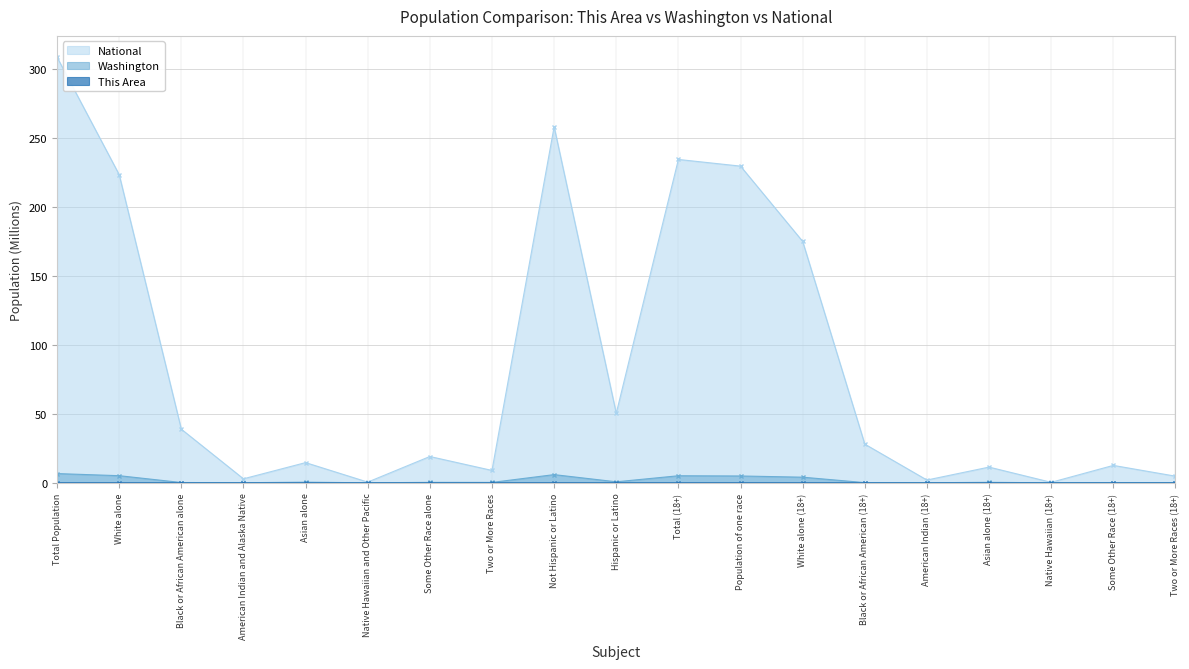

True or false: This Area and National cross at least once.

False